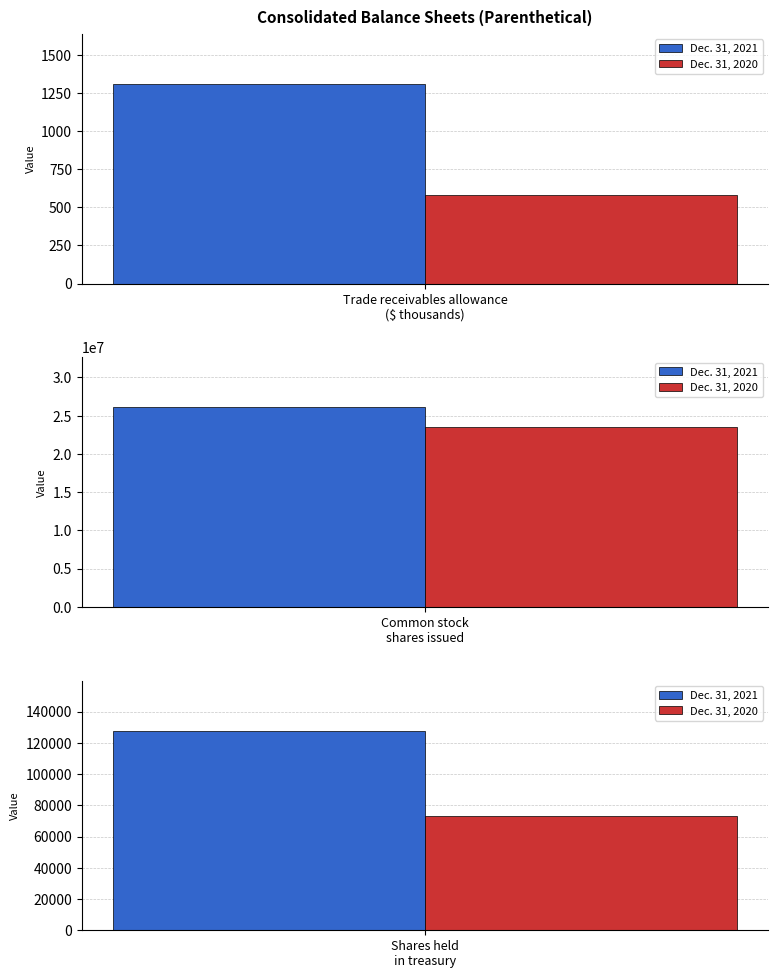

List the series in order of their peak value, highest first.

Dec. 31, 2021, Dec. 31, 2020